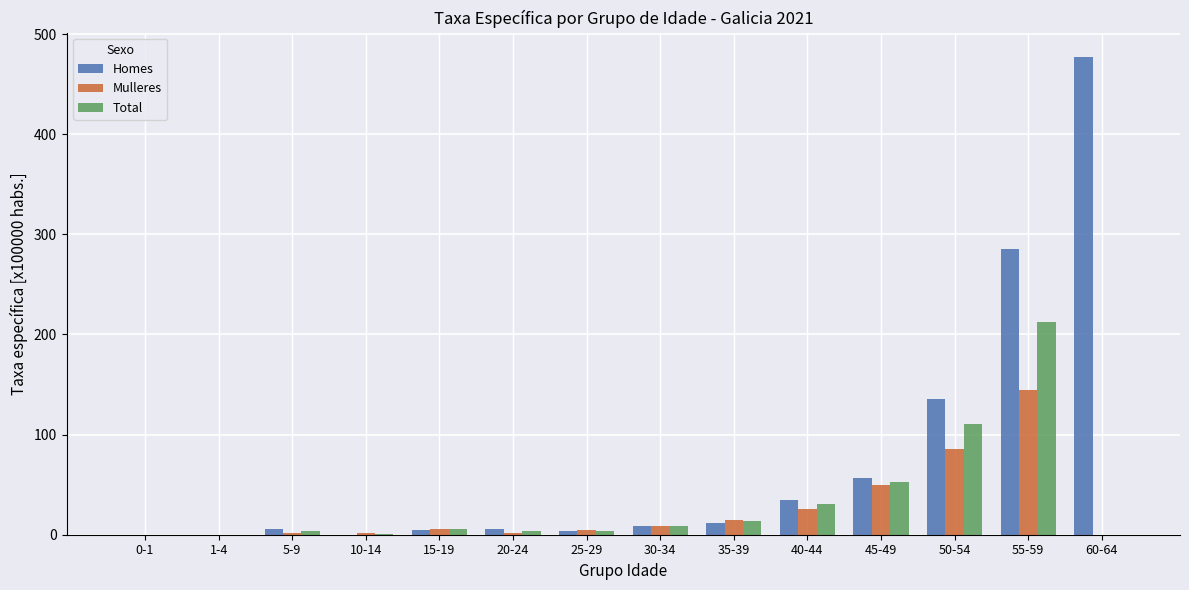

What is the sum of the Total values at 55-59 and 60-64?

212.9